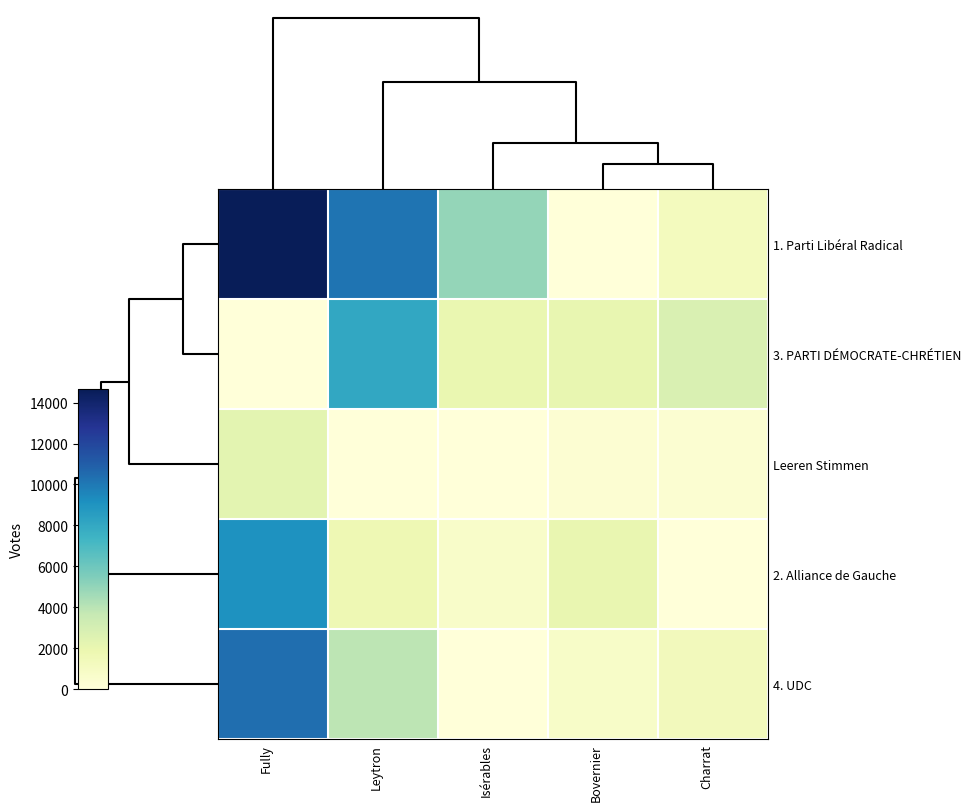

Which series has the widest spread of values?

1. Parti Libéral Radical